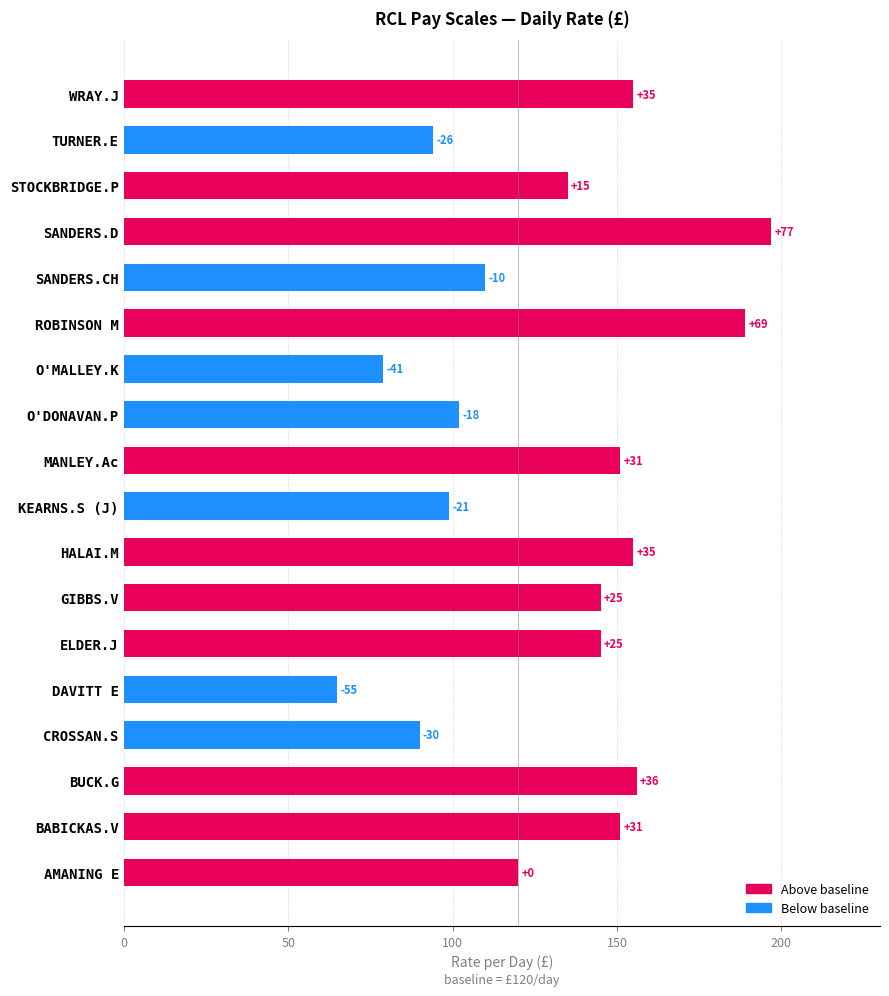

Does the chart contain any negative values?

No